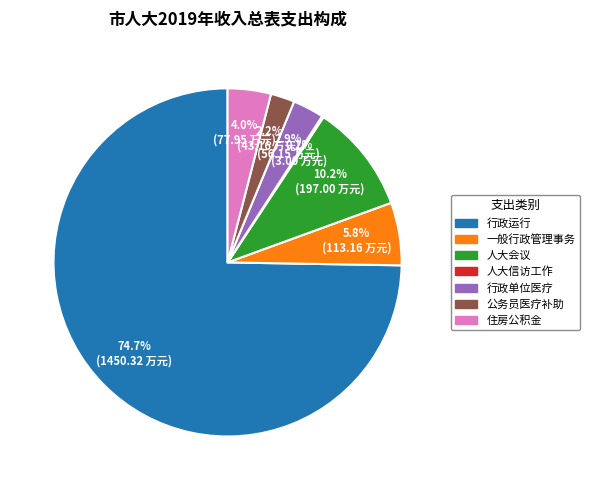

Which has a higher value, 一般行政管理事务 or 行政运行?

行政运行